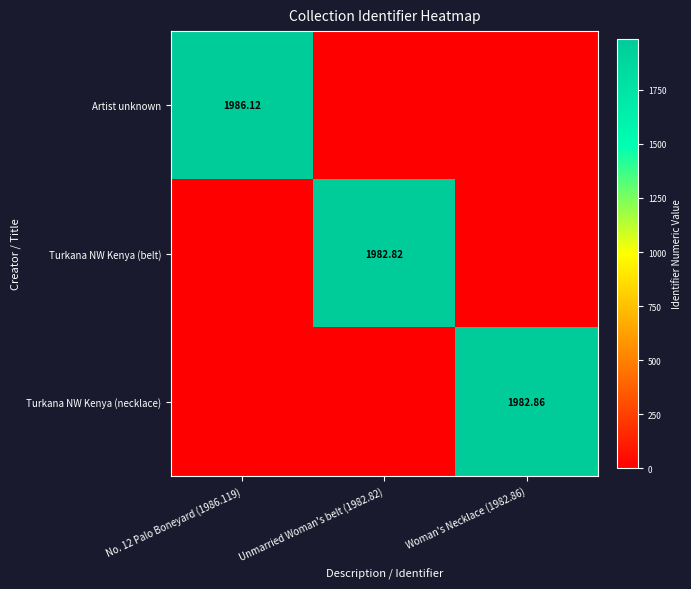

What is the maximum value for Turkana NW Kenya (belt)?

1982.8